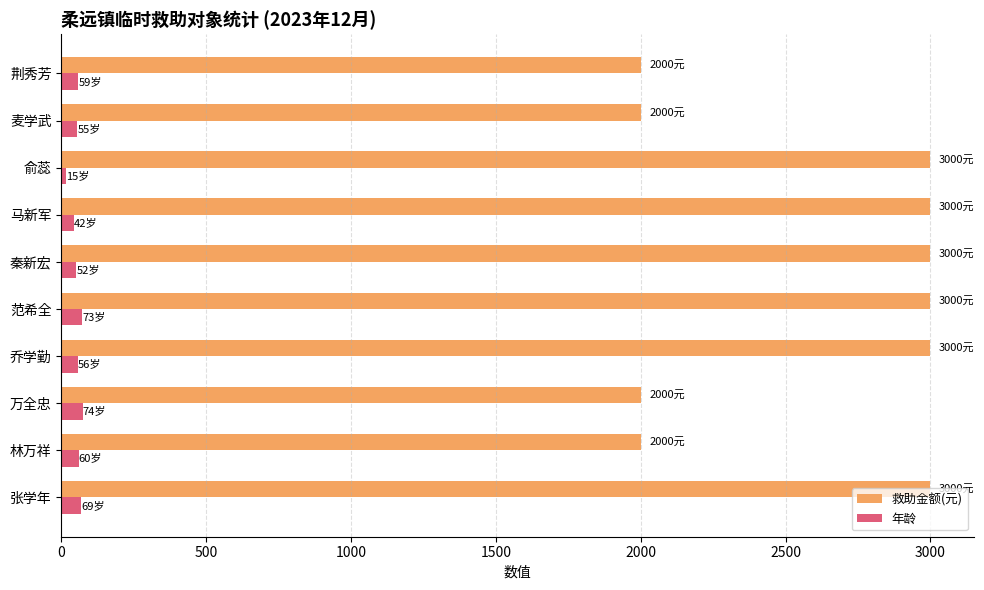

Between 林万祥 and 俞蕊, which series saw the biggest shift?

救助金额(元)